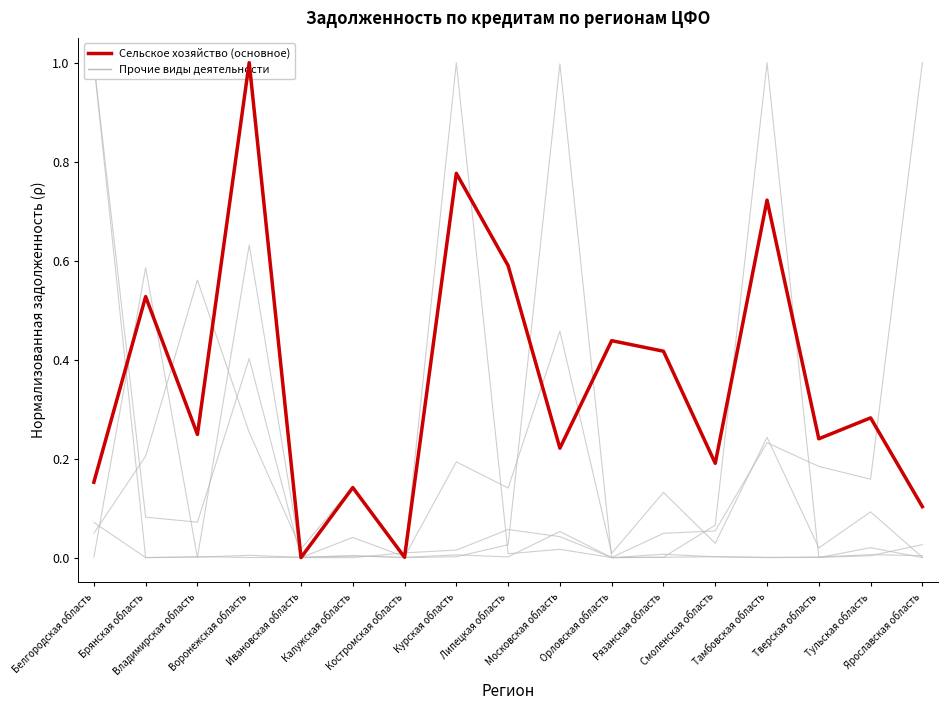

Which series has the widest spread of values?

производство пищевых продуктов